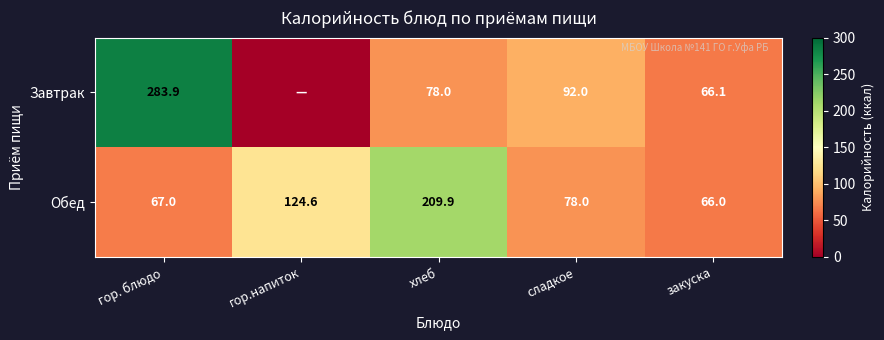

Rank the series at гор. блюдо from lowest to highest value.

Обед, Завтрак